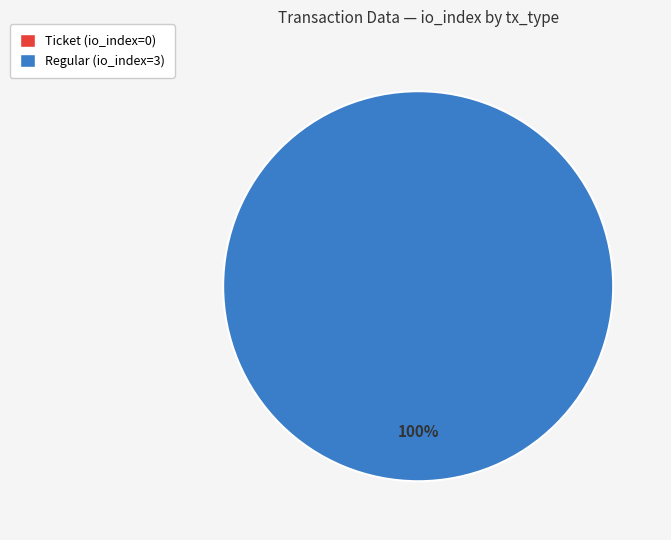

Count the number of slices in the pie.

2